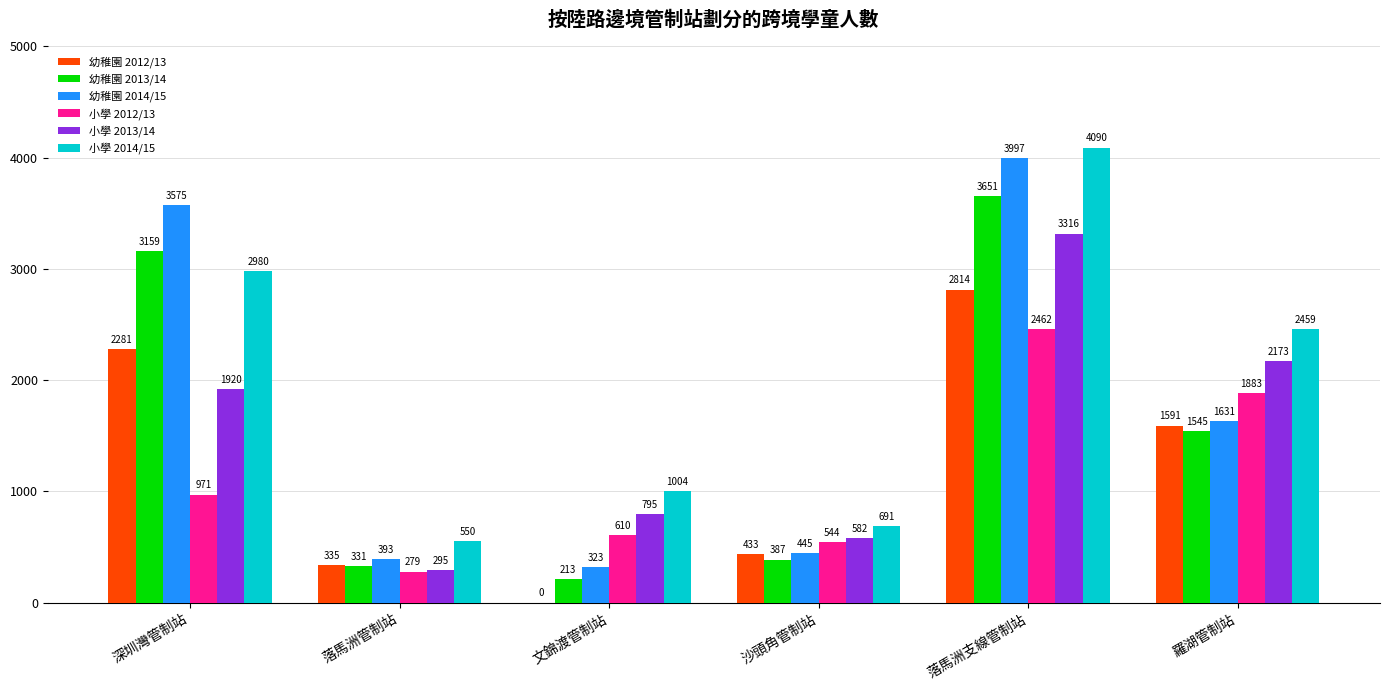

Is the value of 幼稚園 2014/15 at 沙頭角管制站 greater than the value of 幼稚園 2013/14 at 深圳灣管制站?

No